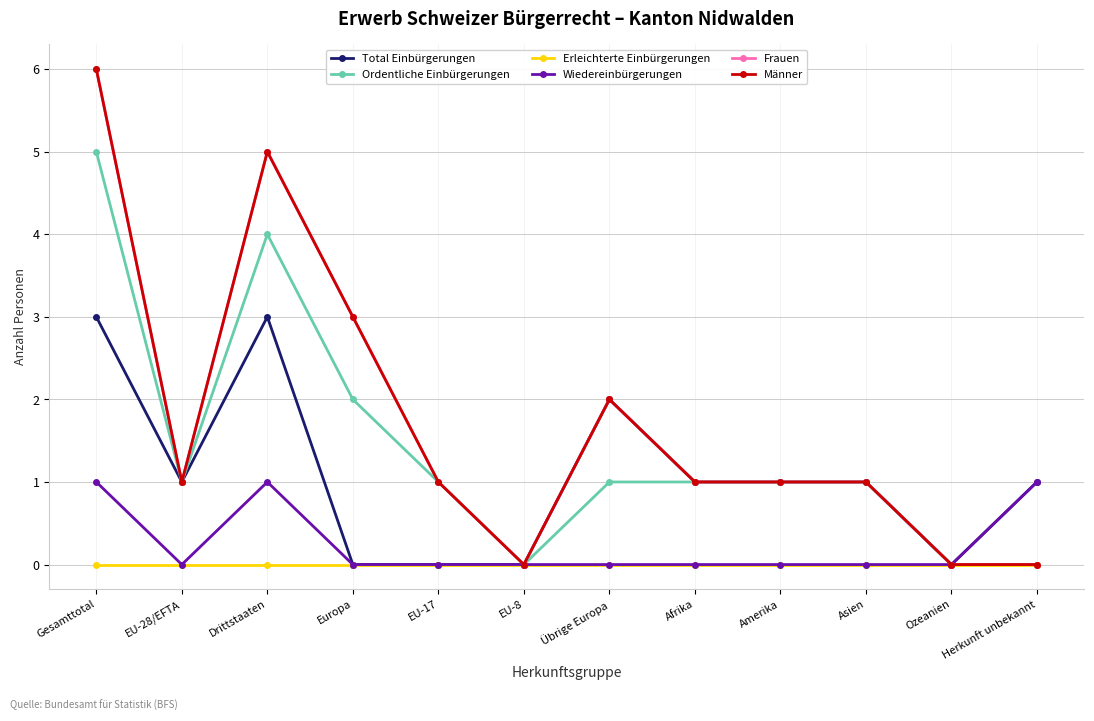

True or false: Total Einbürgerungen and Frauen intersect in this chart.

False